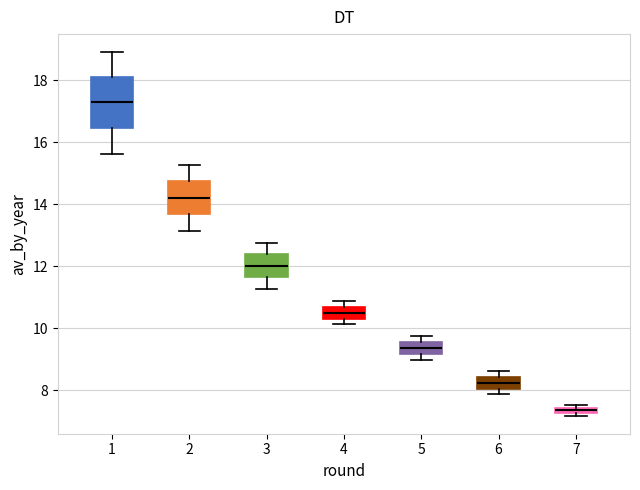

Comparing the boxes themselves (not the whiskers), which one is the tallest?

1